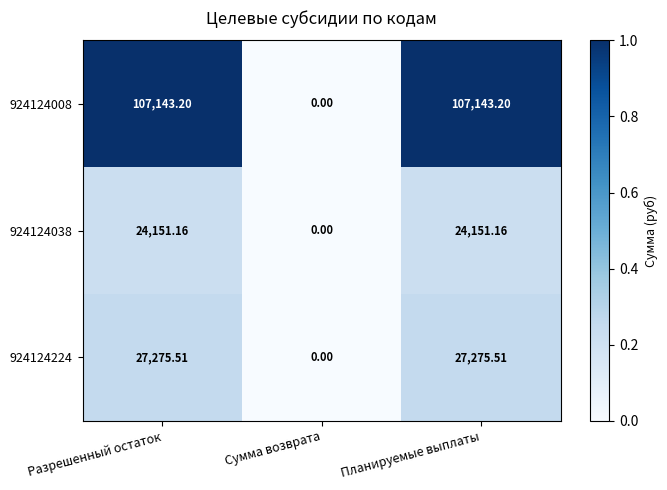

Count the number of data series in this chart.

3